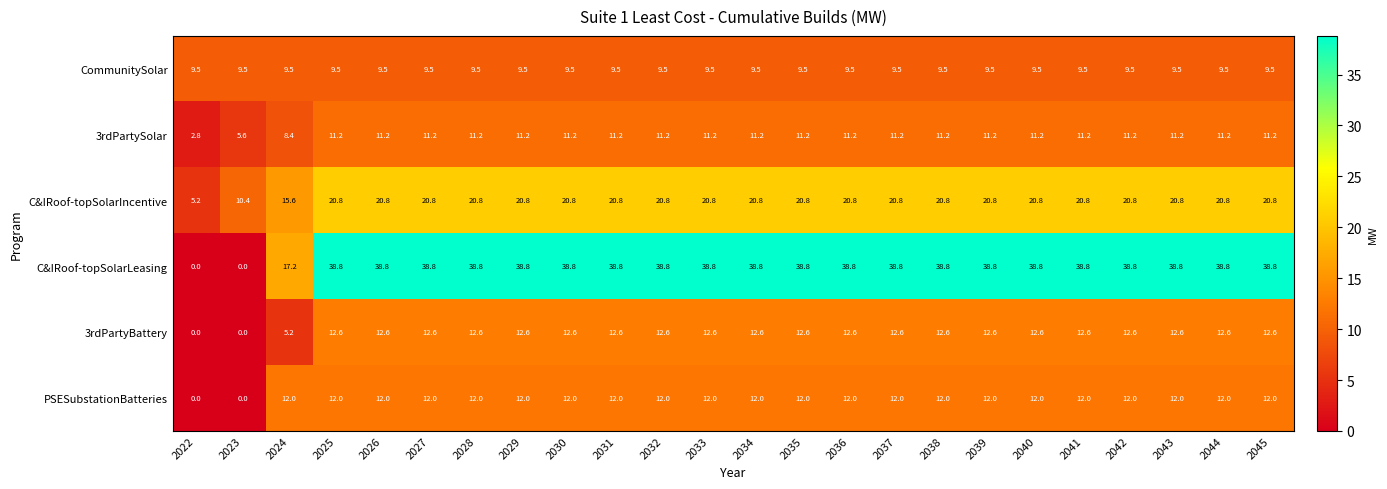

Which series has the largest range (max minus min)?

C&IRoof-topSolarLeasing